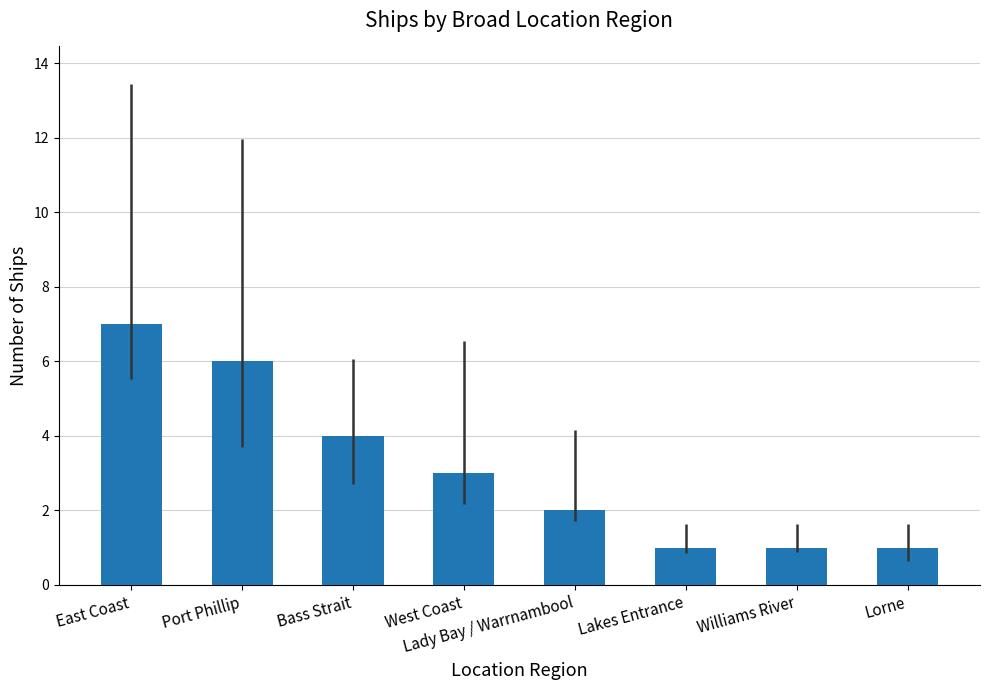

At which category does the chart reach its peak across all series?

East Coast